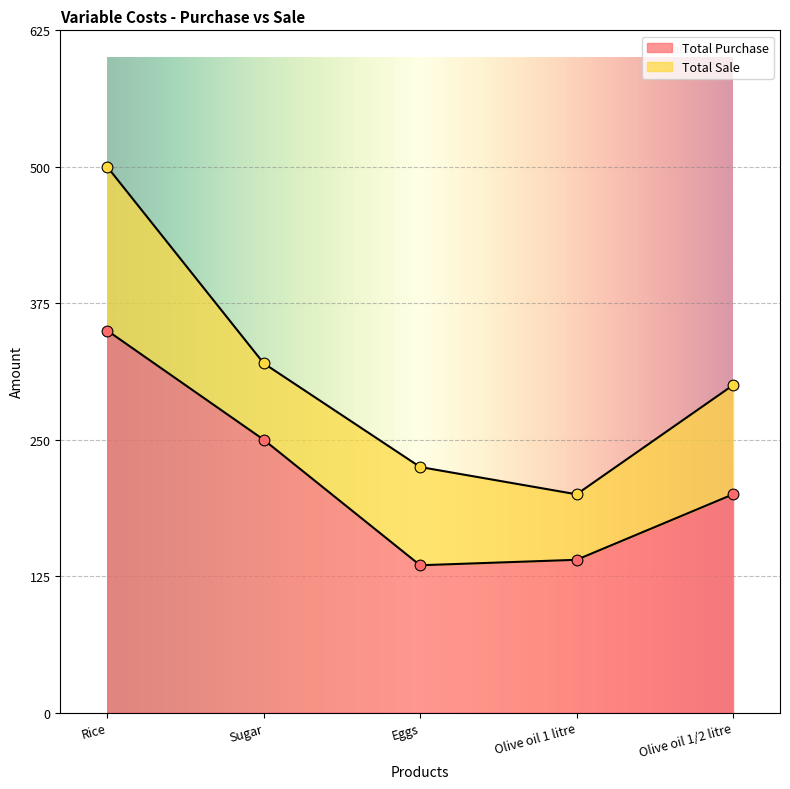

Which series reaches the minimum Y coordinate?

Total Purchase